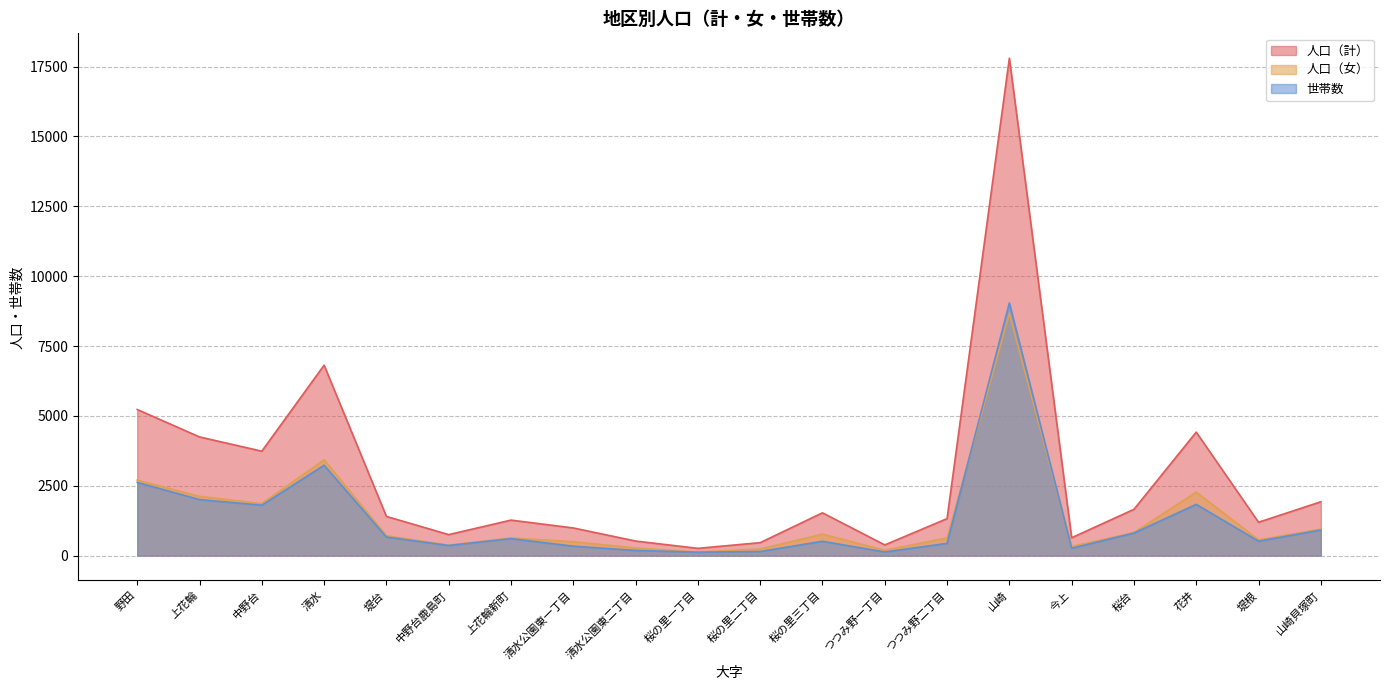

What is the label of the 18th point from the left?

花井